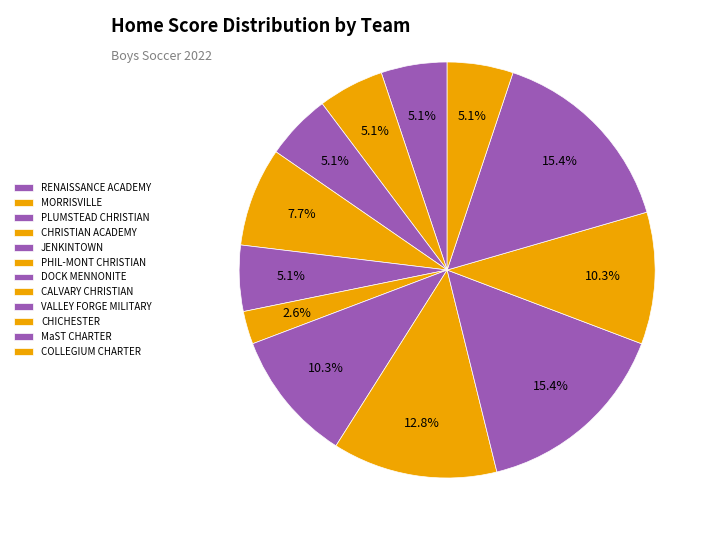

Does PLUMSTEAD CHRISTIAN account for over 50% of the chart?

No